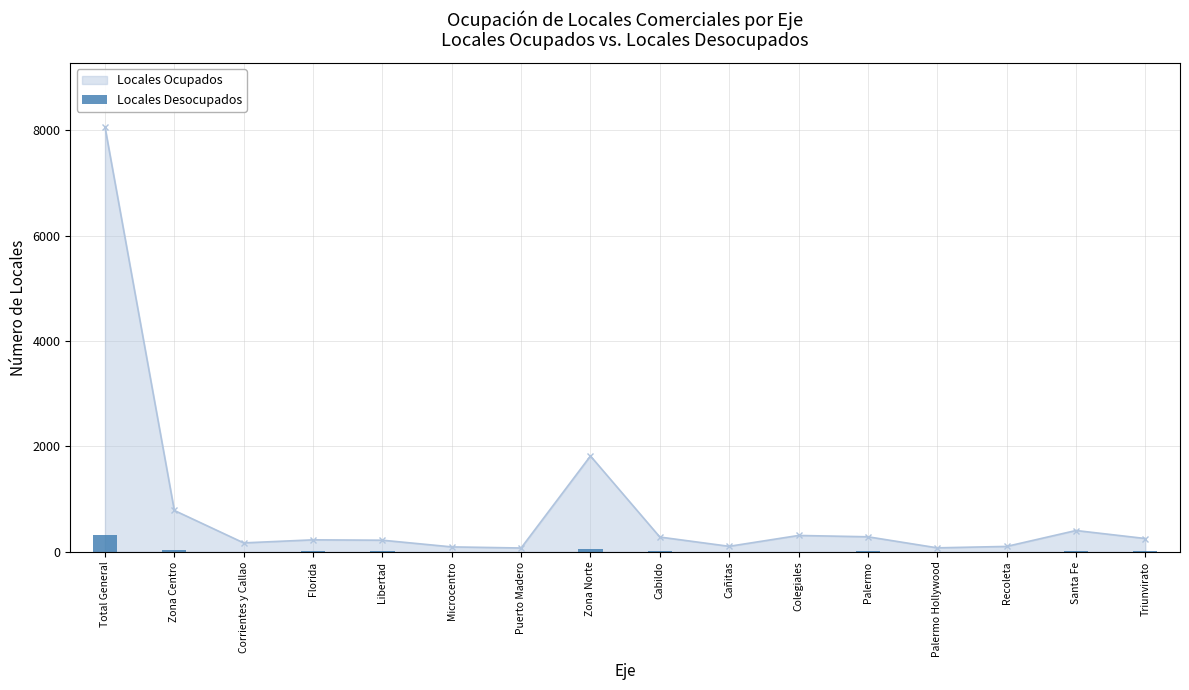

Which has a higher value, Triunvirato or Cañitas?

Triunvirato